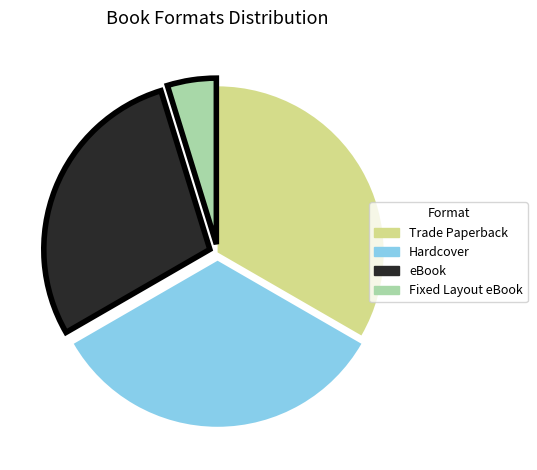

Is there any slice that represents more than half of the pie?

No